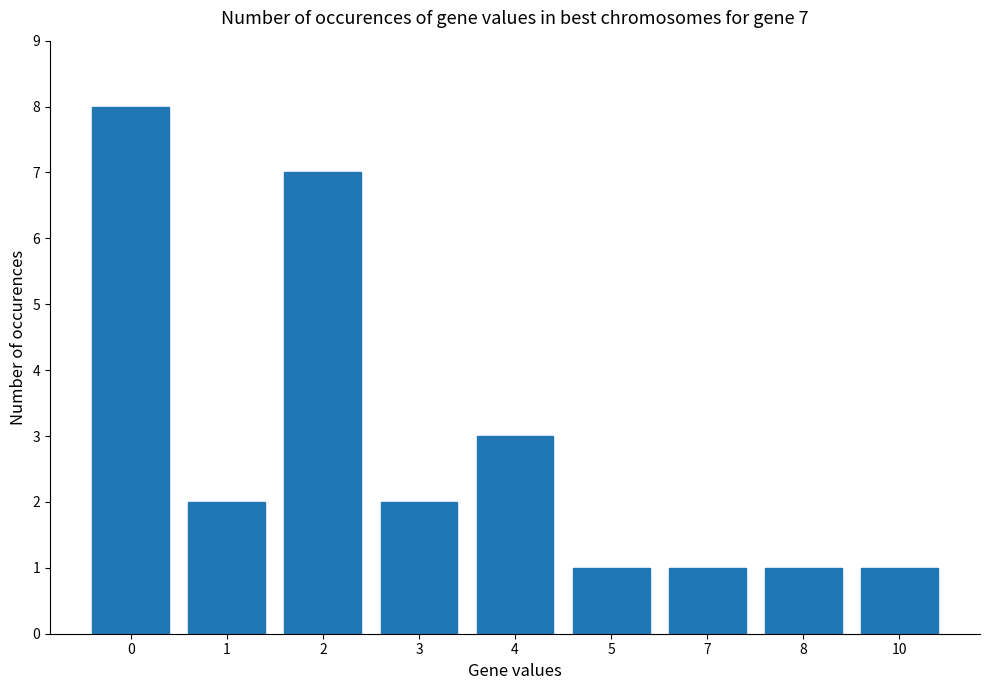

Approximately how many times larger is the value at 4 compared to 7?

3.0